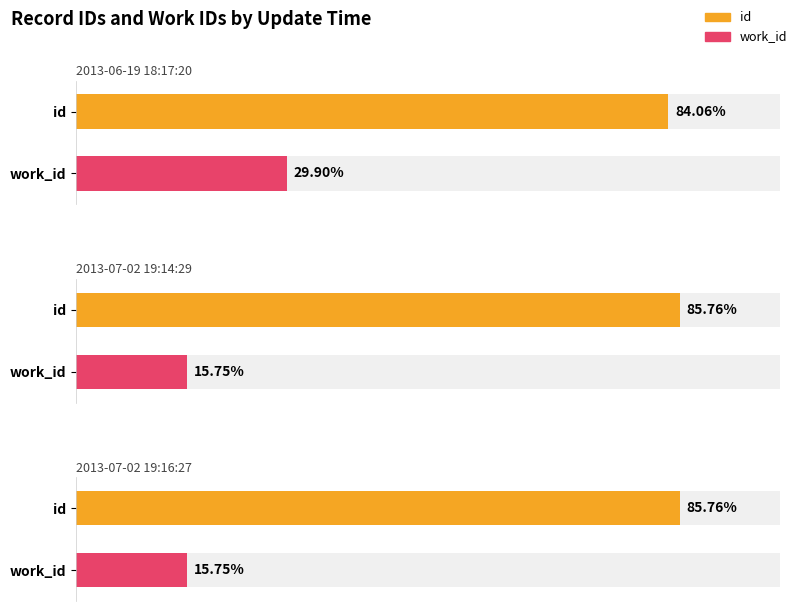

Reading right to left, extract all data points from this chart.

id: 2013-07-02 19:16:27=21440	2013-07-02 19:14:29=21439	2013-06-19 18:17:20=21016
work_id: 2013-07-02 19:16:27=3938	2013-07-02 19:14:29=3938	2013-06-19 18:17:20=7476